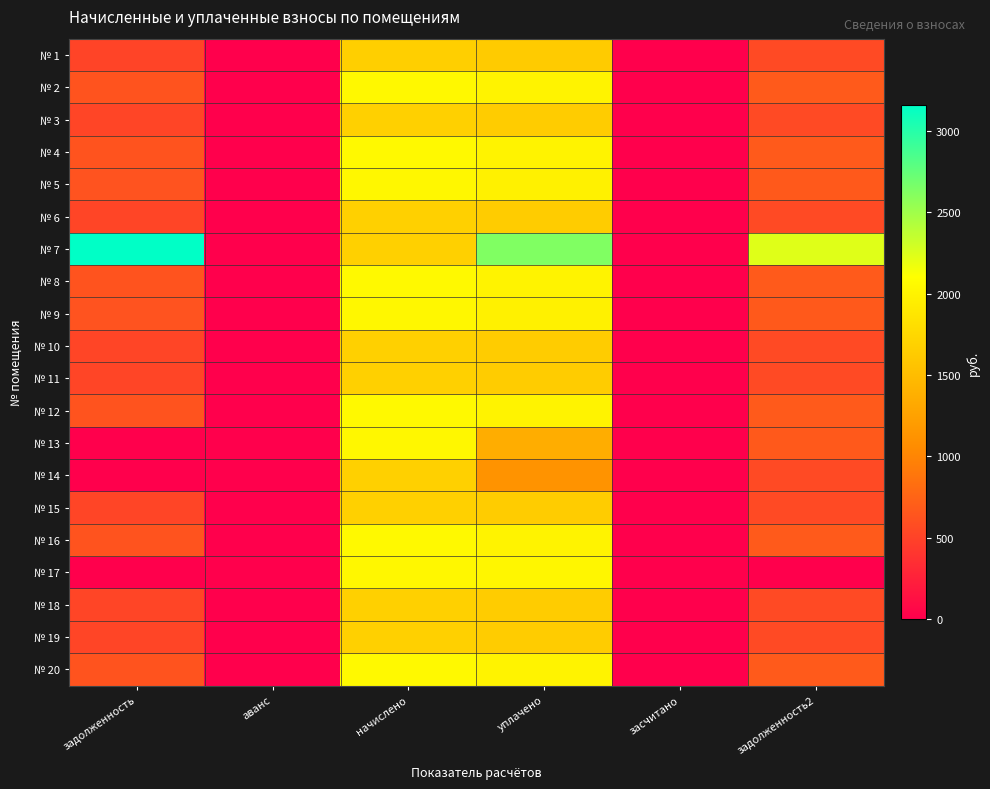

List the series in order of their peak value, highest first.

№ 7, № 4, № 8, № 12, № 16, № 20, № 2, № 5, № 9, № 13, № 17, № 3, № 11, № 15, № 19, № 6, № 10, № 14, № 18, № 1